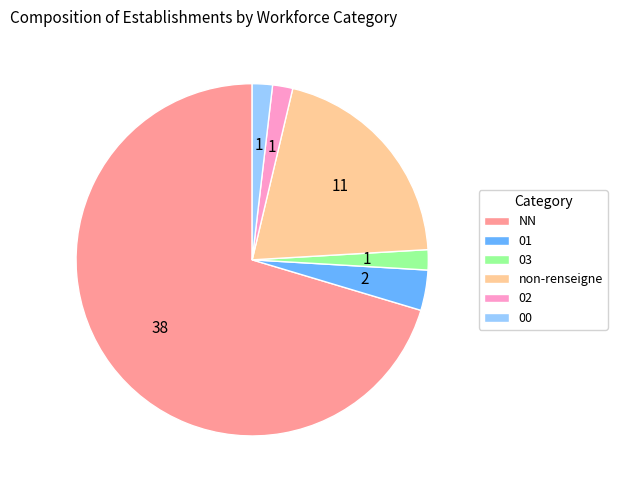

Between non-renseigne and NN, which is larger?

NN